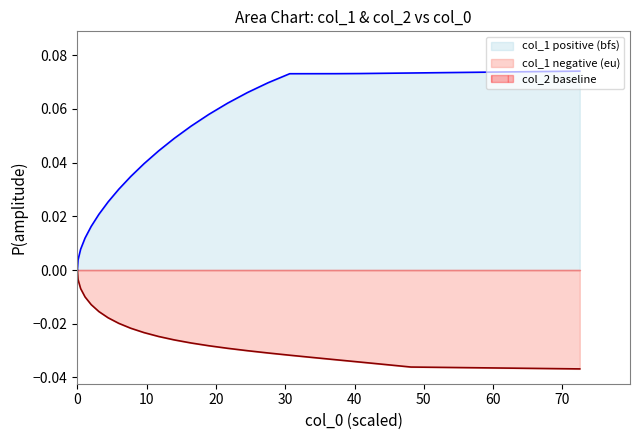

What is the difference between the maximum and second lowest values in the col_1_pos series?

0.1